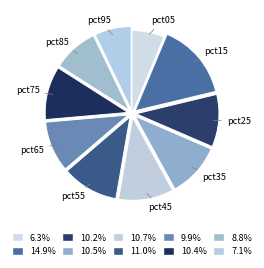

Count the number of slices in the pie.

10